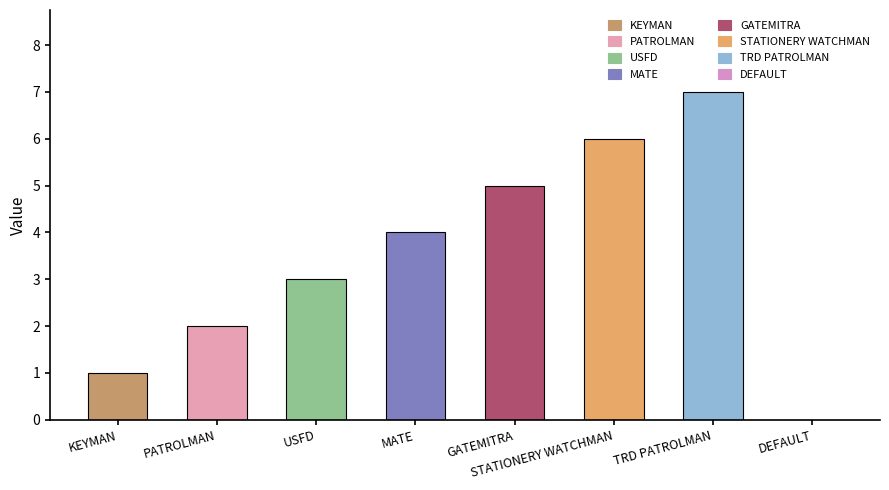

What is the maximum value shown in the chart?

7